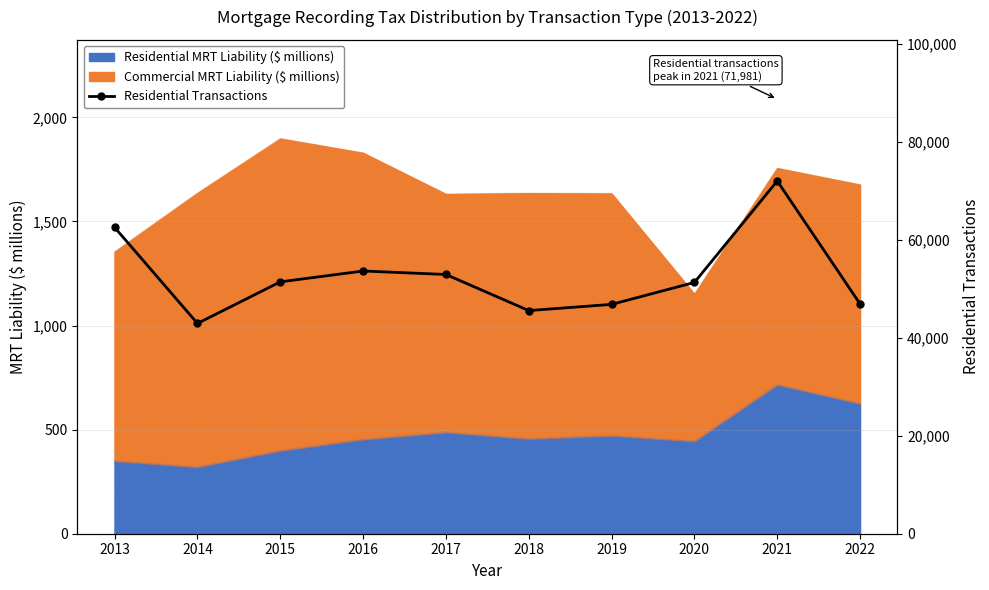

Rank the categories by value from lowest to highest.

2014, 2018, 2019, 2022, 2020, 2015, 2017, 2016, 2013, 2021